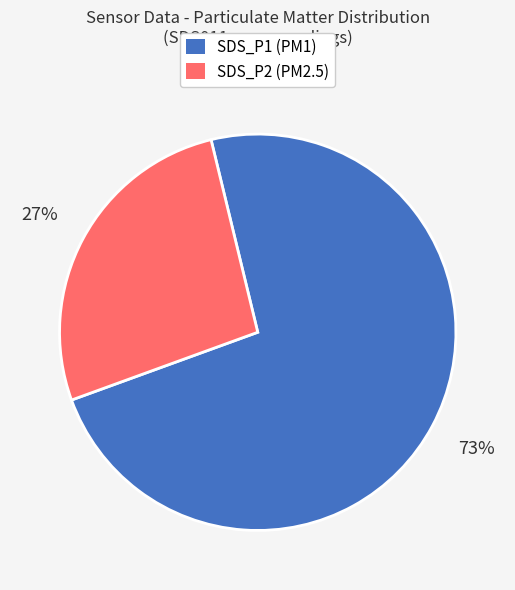

To the nearest percent, what is the difference between the SDS_P2 and SDS_P1 slice percentages?

46%